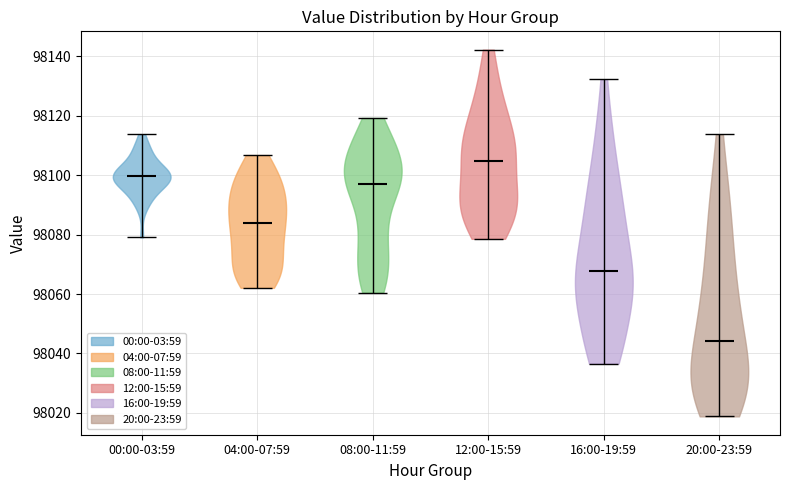

Which violin has the lowest median line?

20:00-23:59